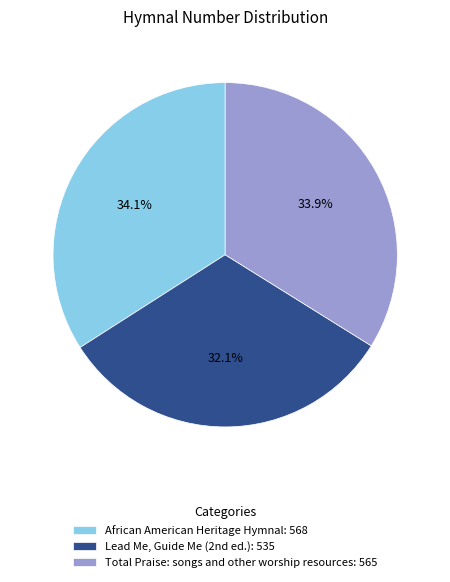

Does African American Heritage Hymnal account for over 50% of the chart?

No